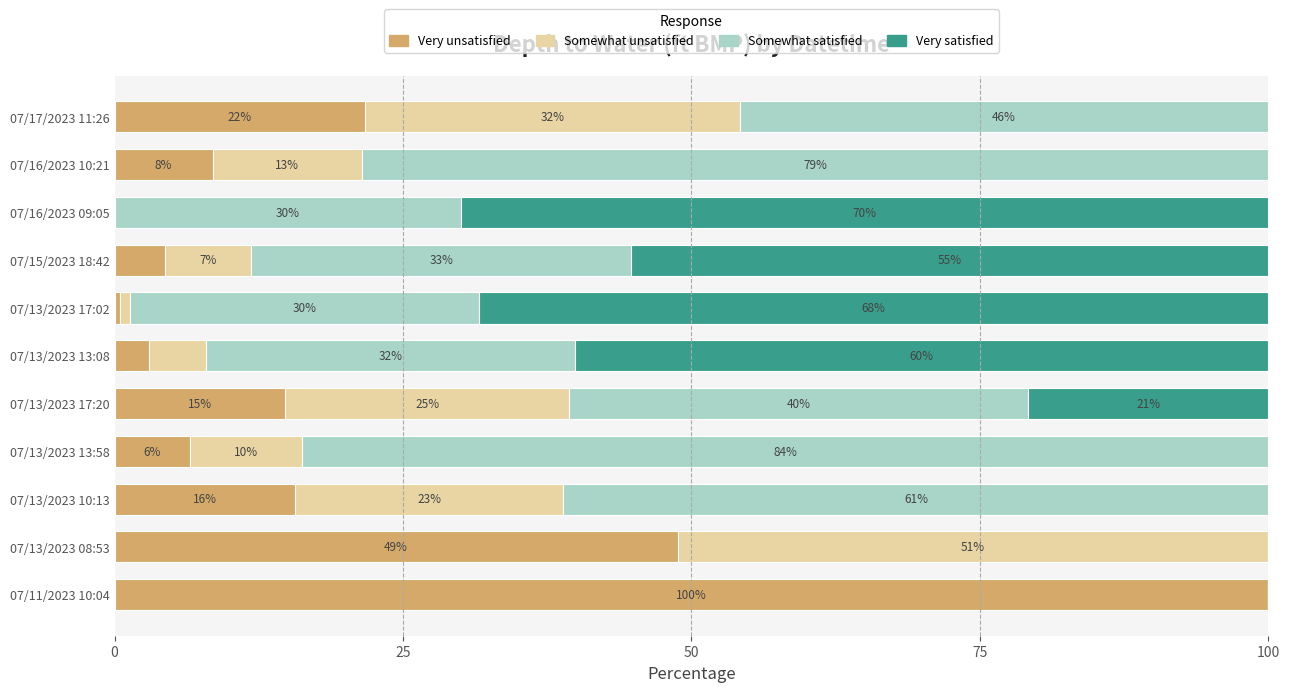

What is the maximum value for Very unsatisfied?

100.0